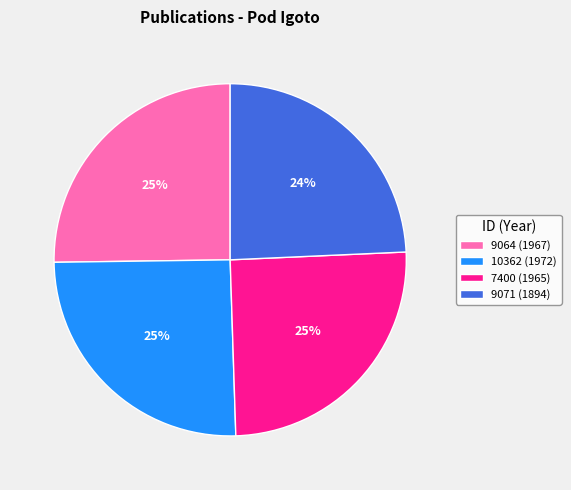

Which slice is the smallest?

9071 (1894)